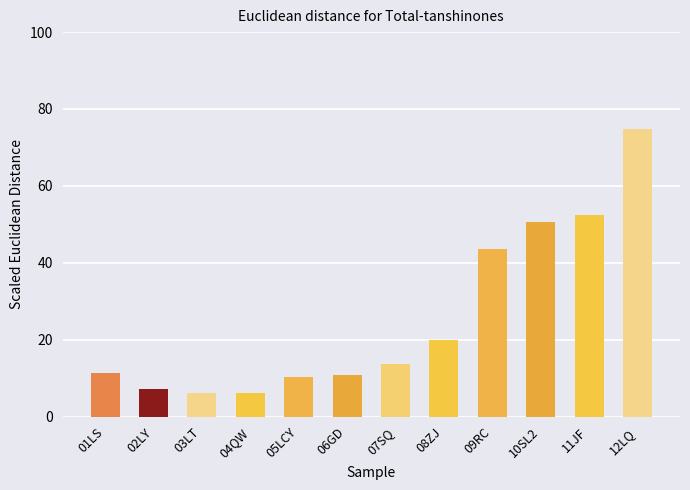

What is the difference between the values at 01LS and 05LCY?

1.0